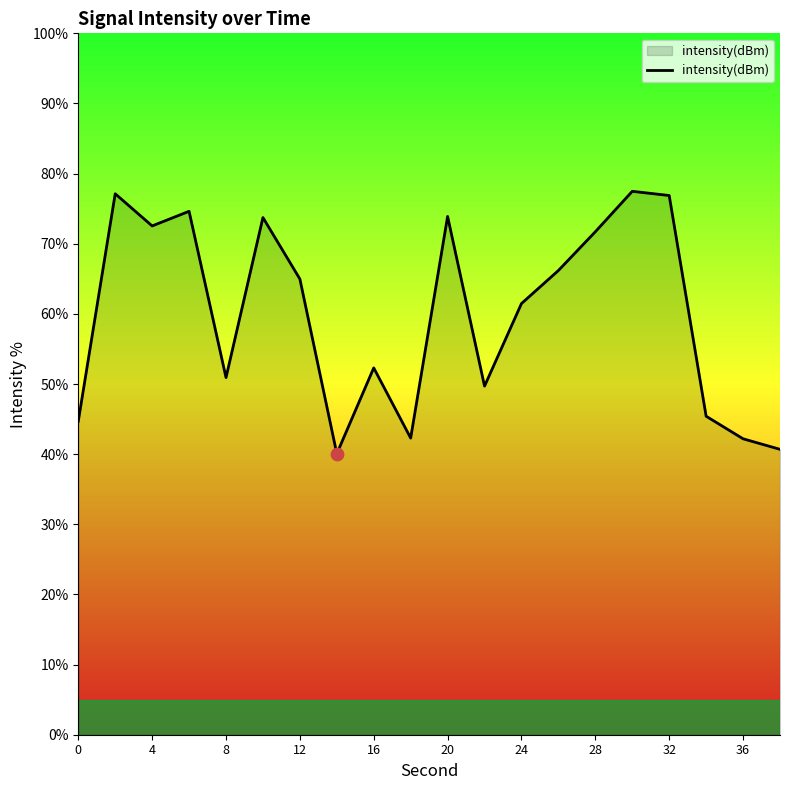

What is the difference between the maximum and minimum values?

37.4